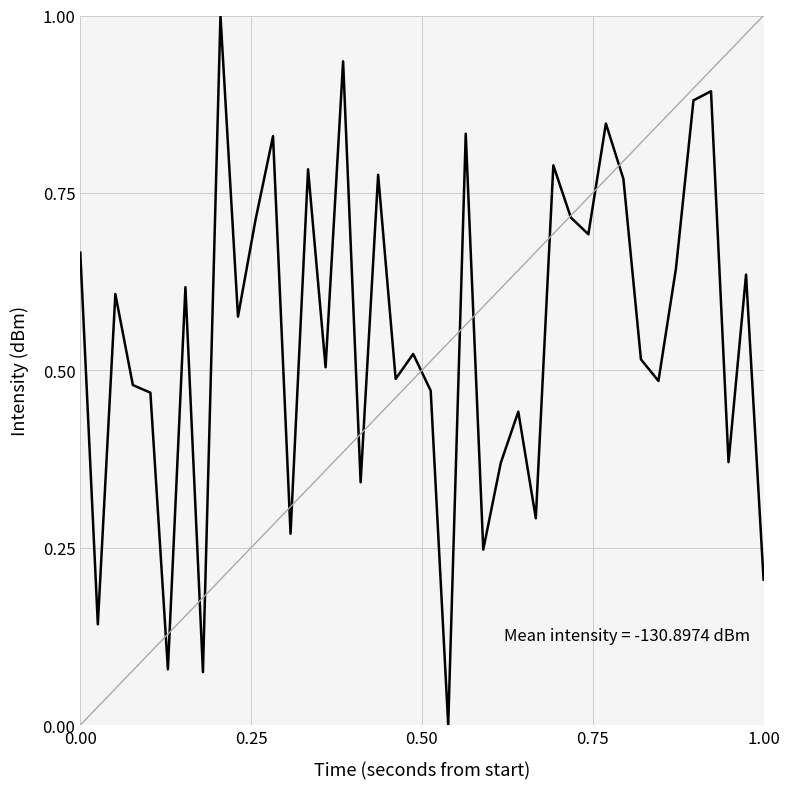

What is the difference between the maximum and minimum values?

1.0